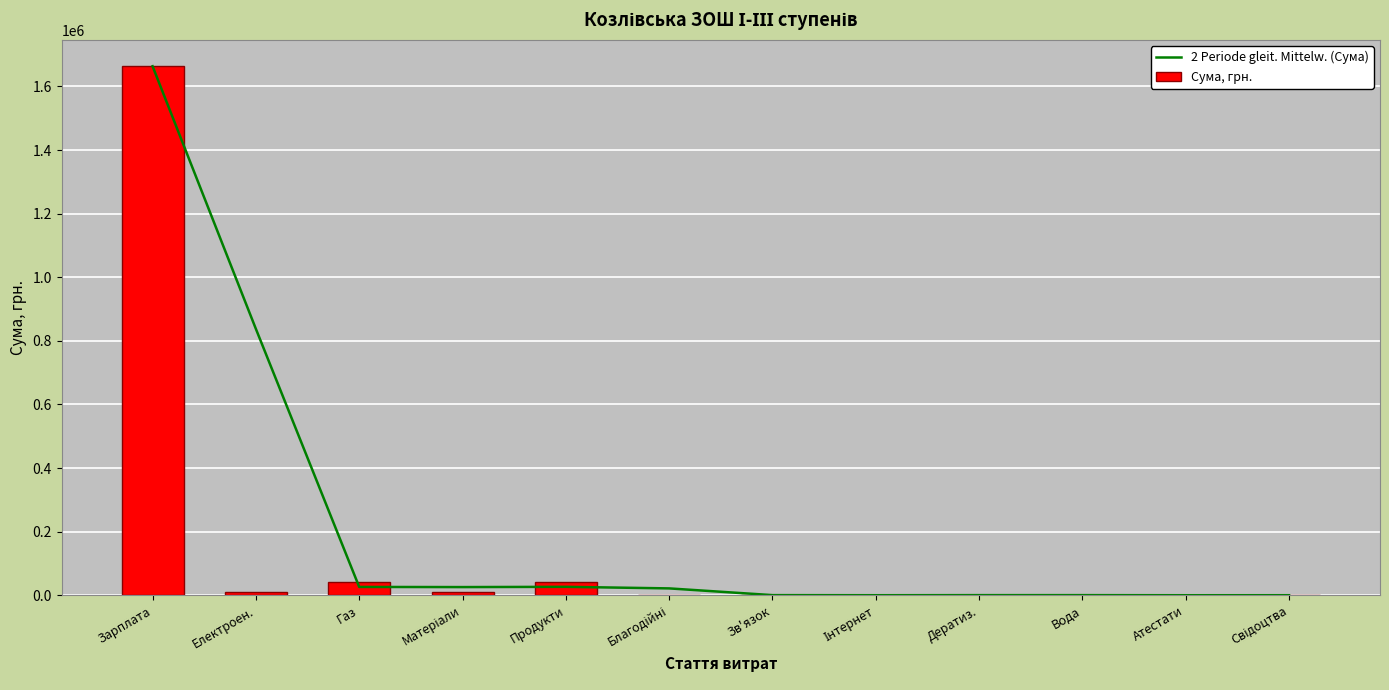

What is the sum of all Сума, грн. values?

1774132.9